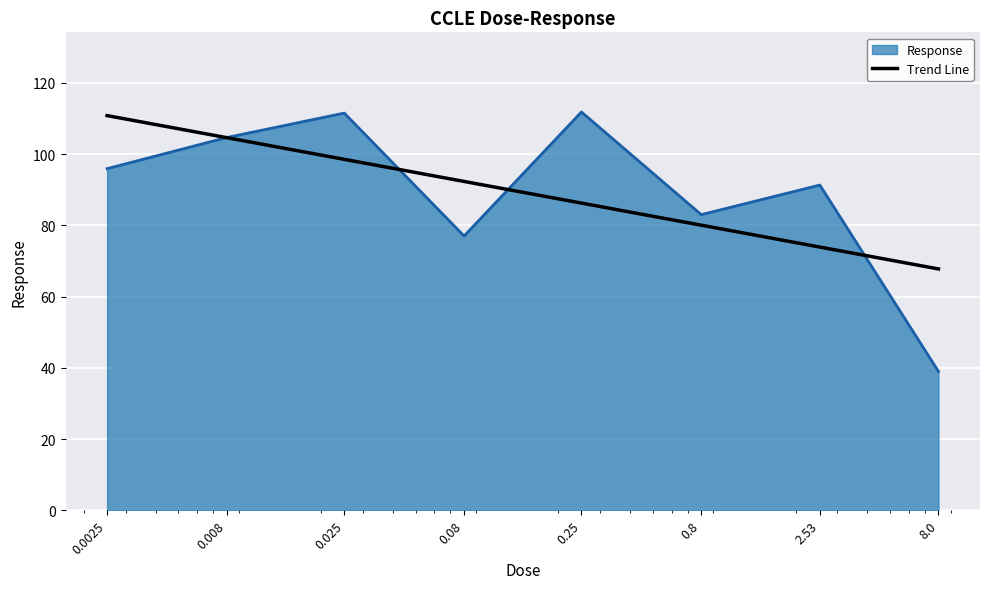

Reading left to right, list all the values displayed in this chart.

95.9	104.7	111.5	77.0	111.8	83.0	91.3	39.0